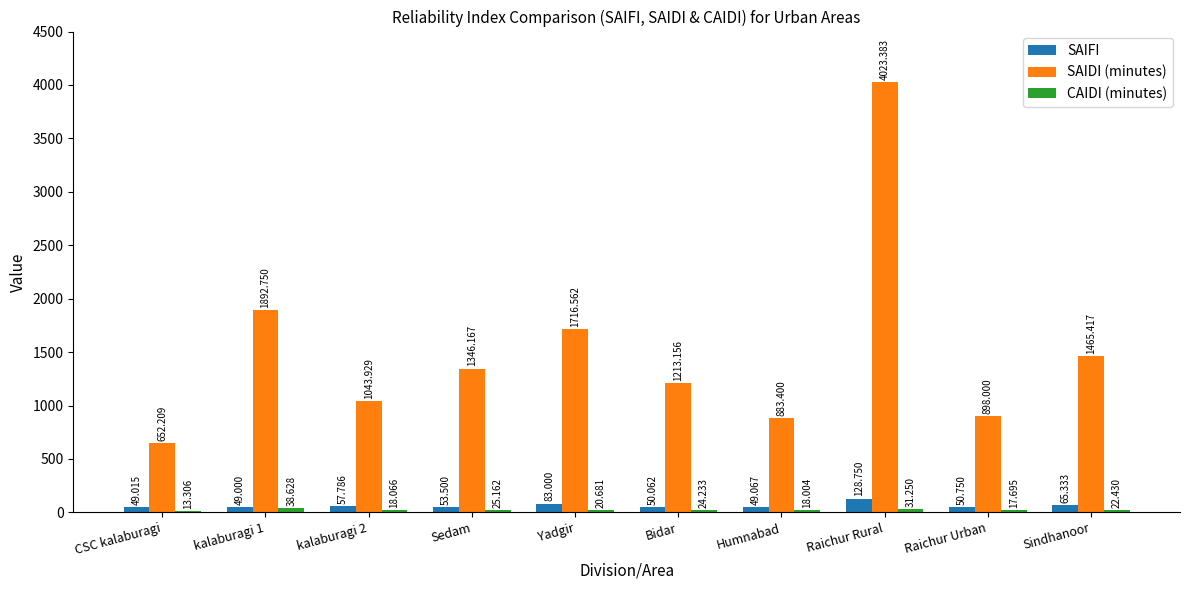

At which category is the sum across all series the highest?

Raichur Rural